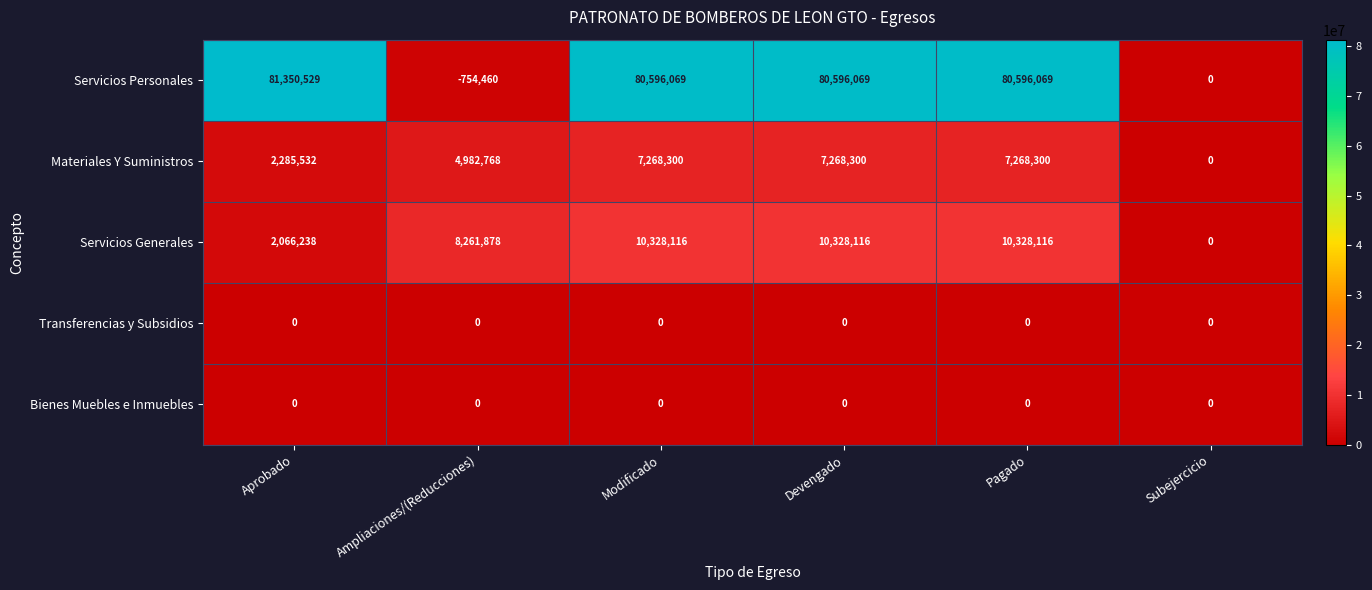

What is the total value across all series at Pagado?

98192485